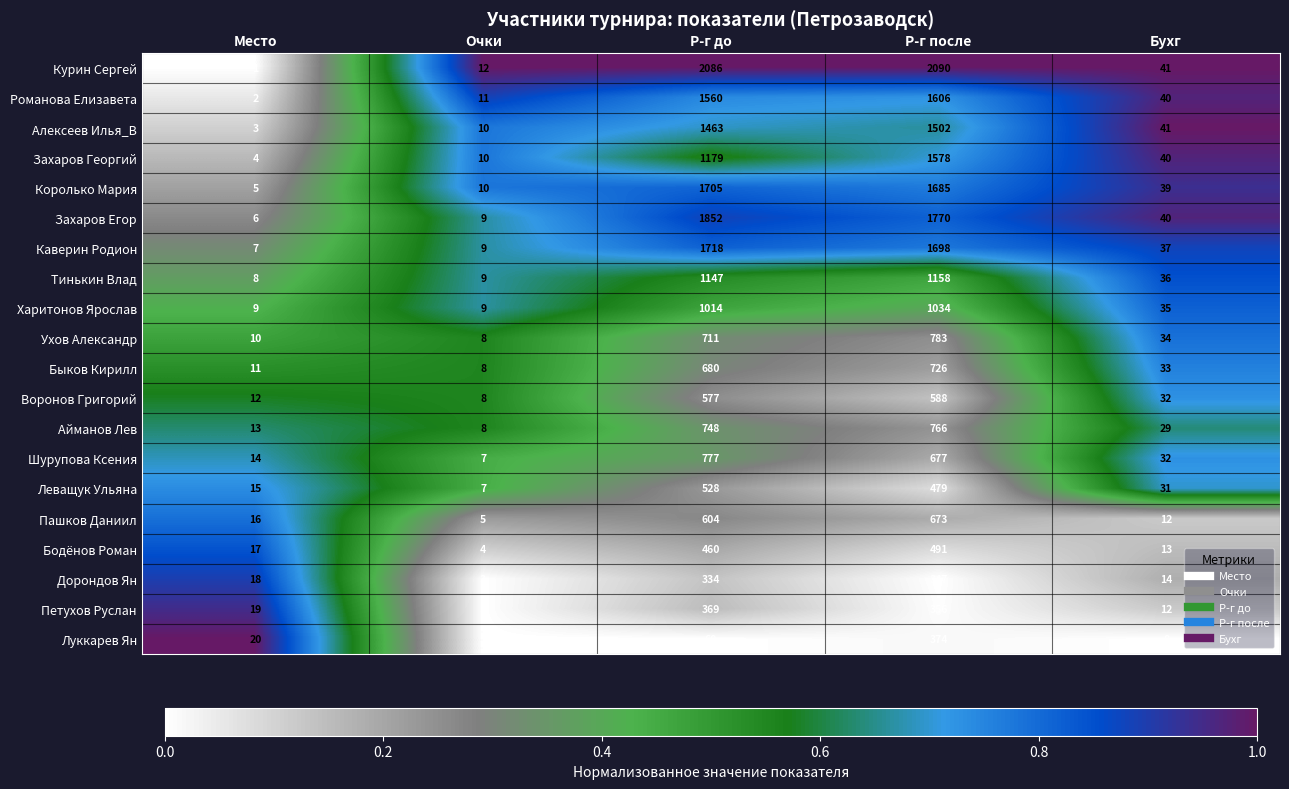

Rank the series by their maximum value, from lowest to highest.

Дорондов Ян, Петухов Руслан, Луккарев Ян, Бодёнов Роман, Леващук Ульяна, Воронов Григорий, Пашков Даниил, Быков Кирилл, Айманов Лев, Шурупова Ксения, Ухов Александр, Харитонов Ярослав, Тинькин Влад, Алексеев Илья_В, Захаров Георгий, Романова Елизавета, Королько Мария, Каверин Родион, Захаров Егор, Курин Сергей